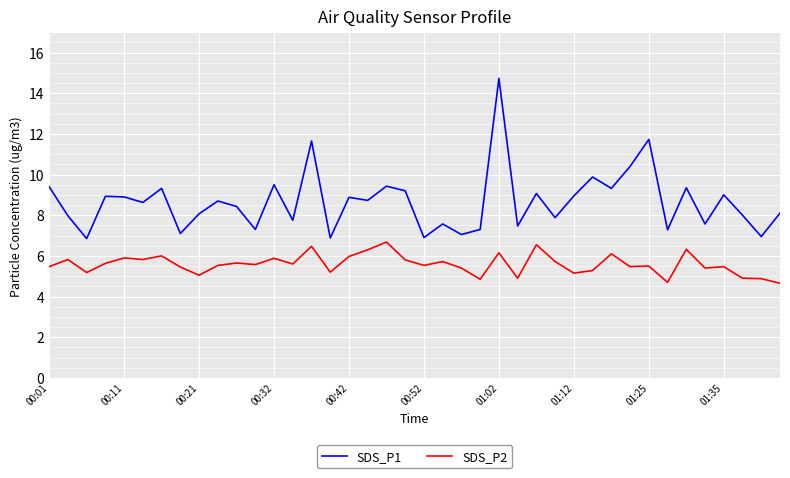

Rank the series by their maximum value, from lowest to highest.

SDS_P2, SDS_P1